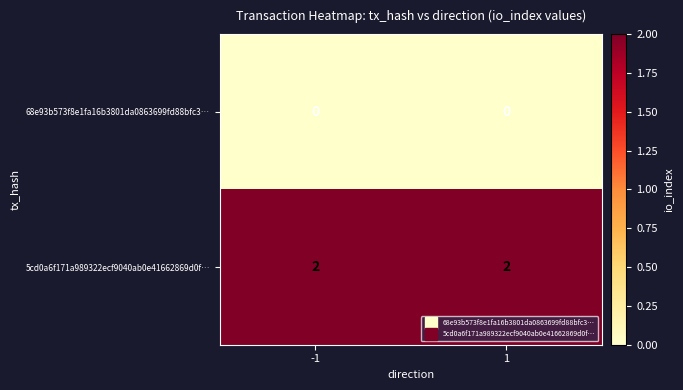

At 1, list the series in order from smallest to largest.

68e93b573f8e1fa16b3801da0863699fd88bfc3…, 5cd0a6f171a989322ecf9040ab0e41662869d0f…